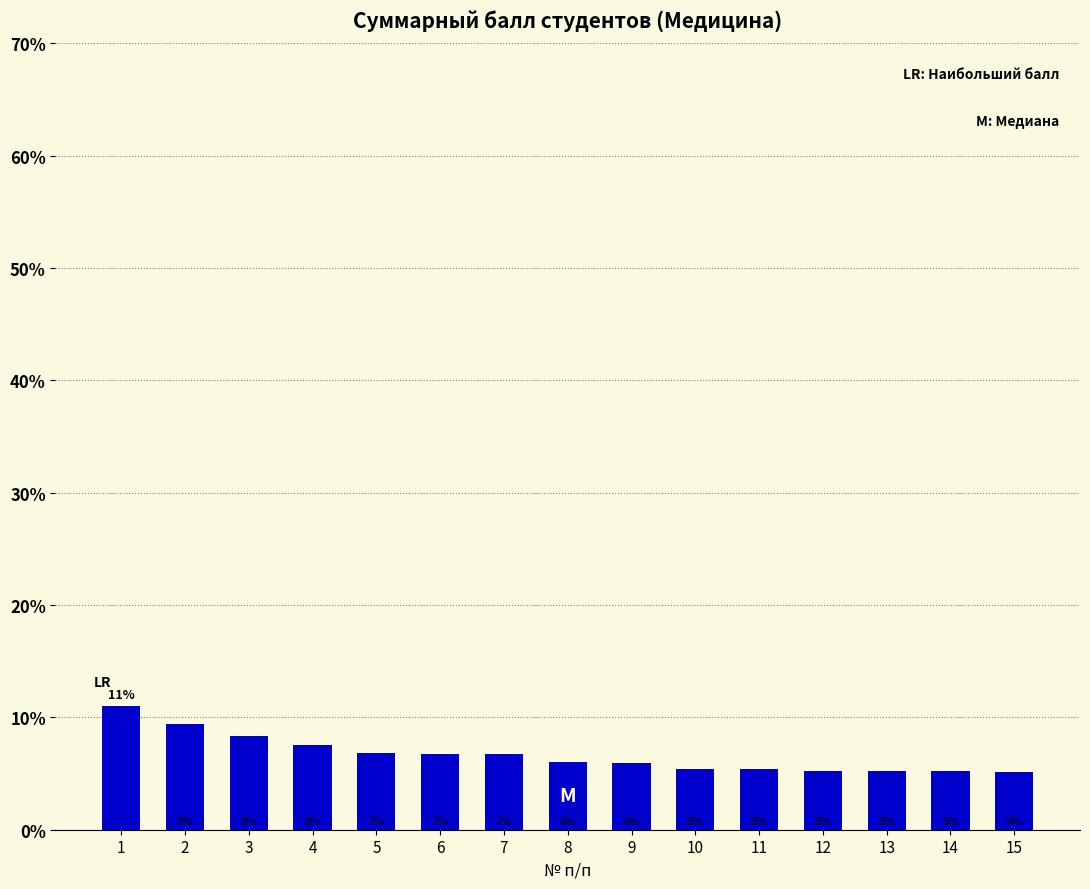

What is the difference between the second highest and minimum values?

4.3